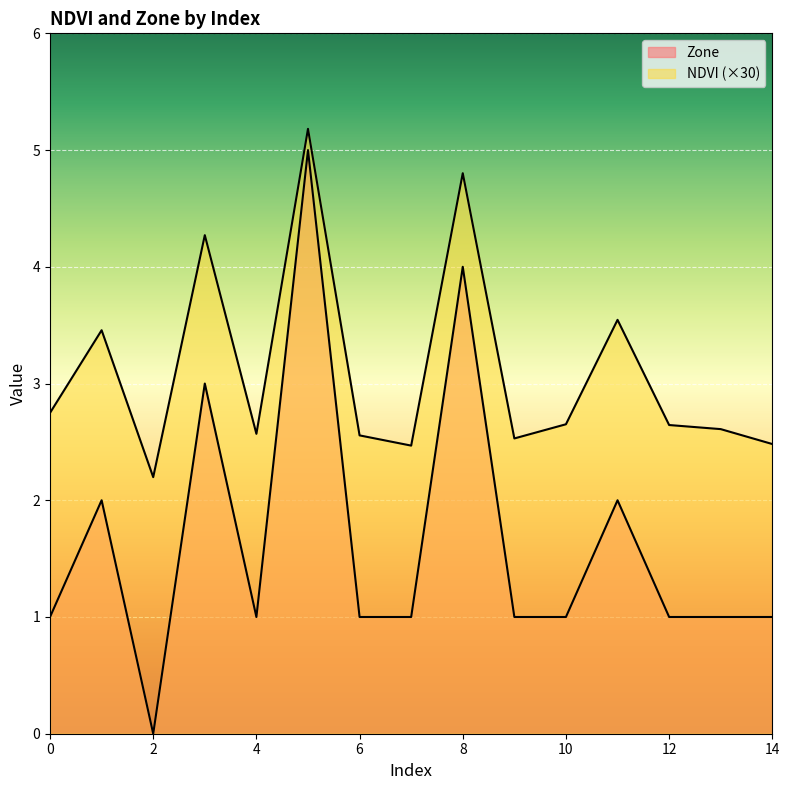

At which category does NDVI reach its first local peak?

1